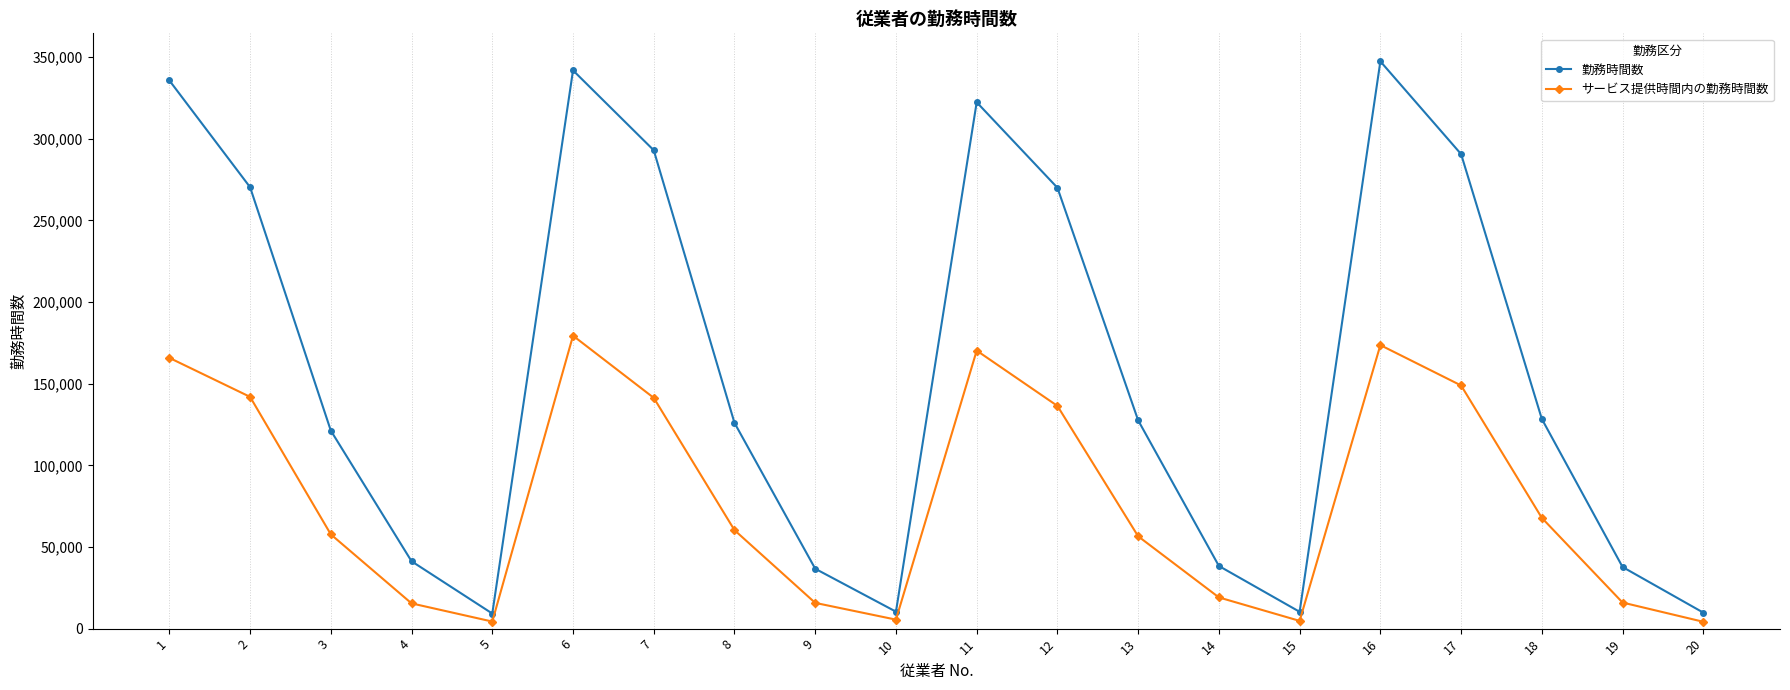

Is it true that 勤務時間数 equals 27321 at 4?

False